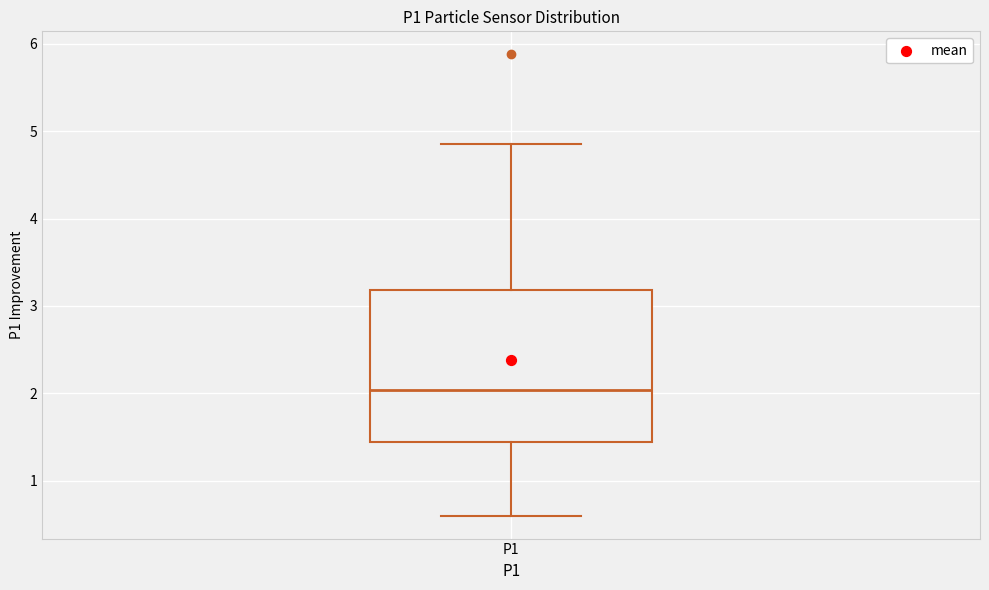

Transcribe this box plot: give where the median line is, the range the box spans, and where the two whiskers end, as read against the y-axis. The values are not printed on the chart, so give them approximately, as read against the axis.

median 2.0, box 1.4 to 3.2, whiskers 0.6 to 4.9